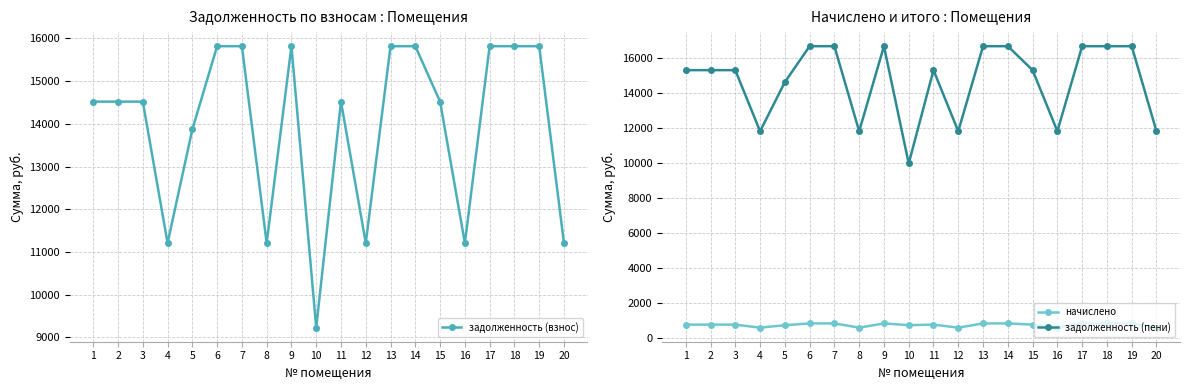

True or false: начислено has a value of 586.9 at 8.

True